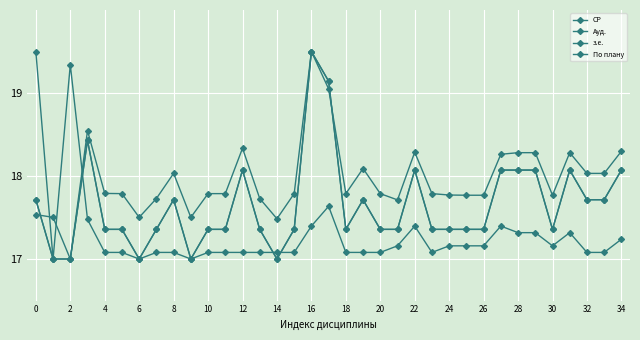

Is this an area chart (filled region under the line)?

No